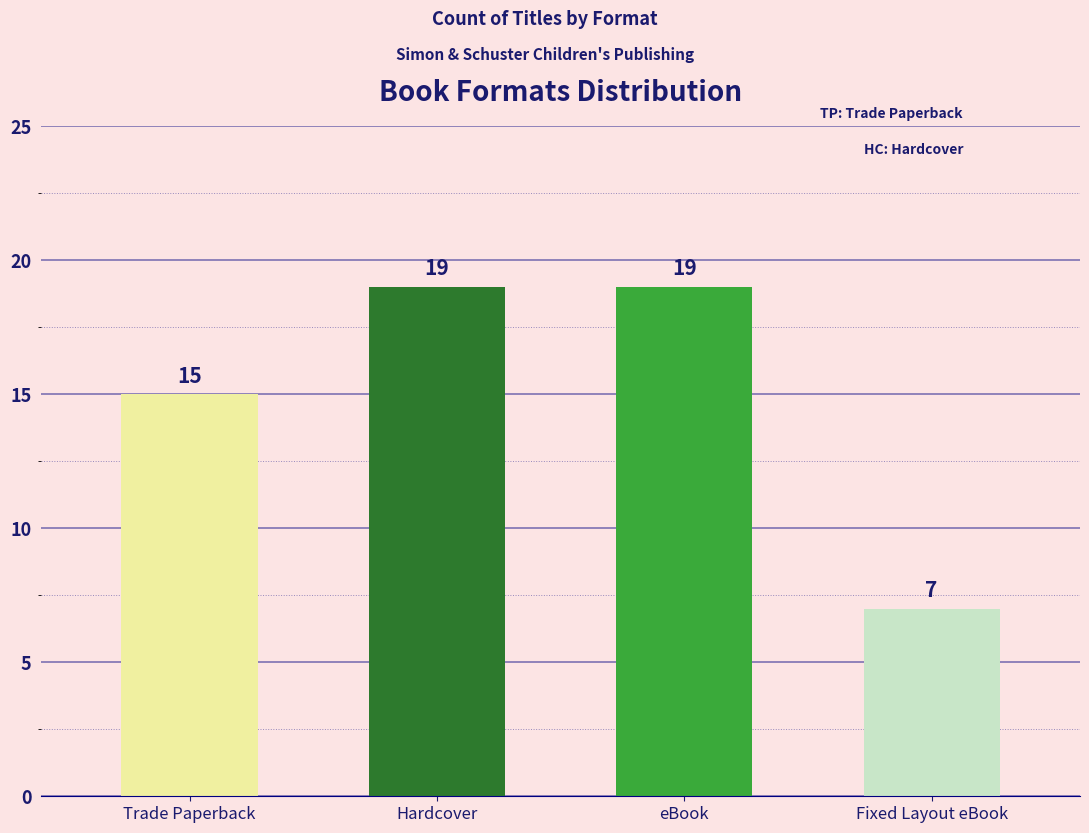

Does the chart contain stacked bars?

No